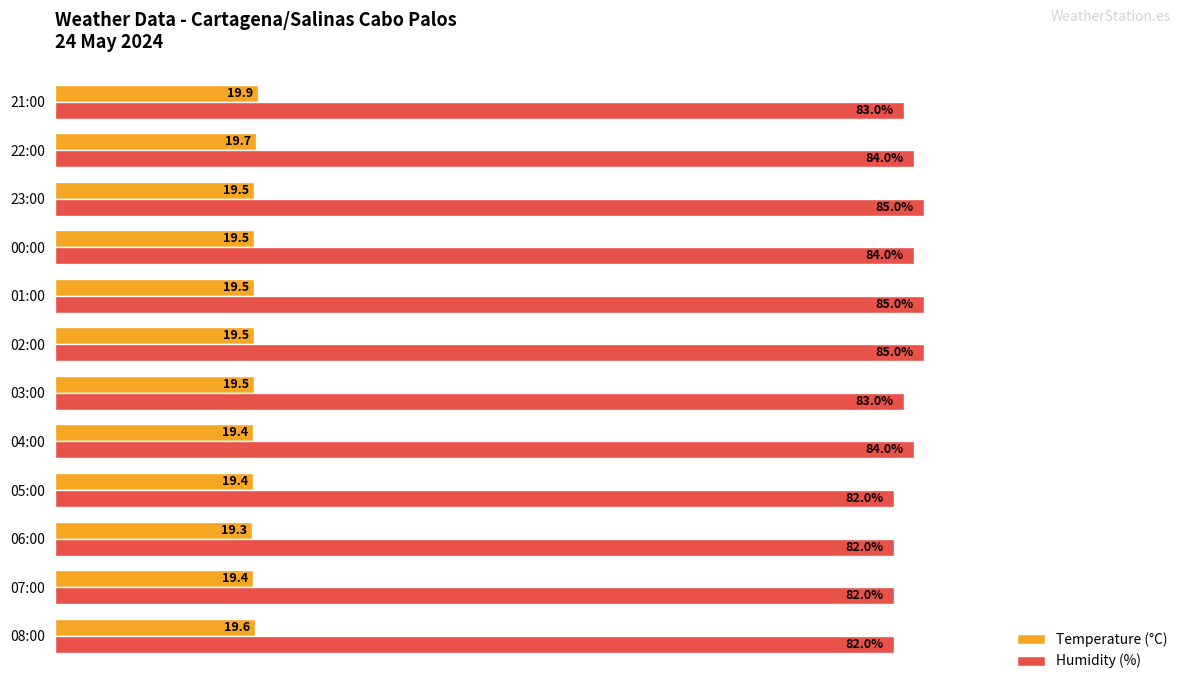

Rank the series by their average value, from highest to lowest.

Humidity (%), Temperature (°C)